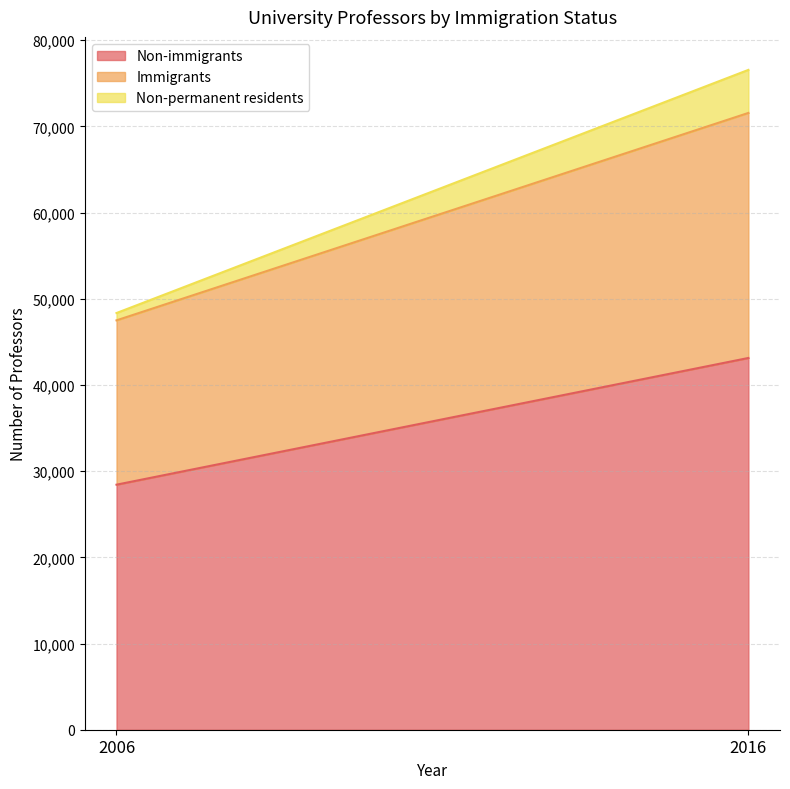

Which label corresponds to the smallest value in the chart?

2006